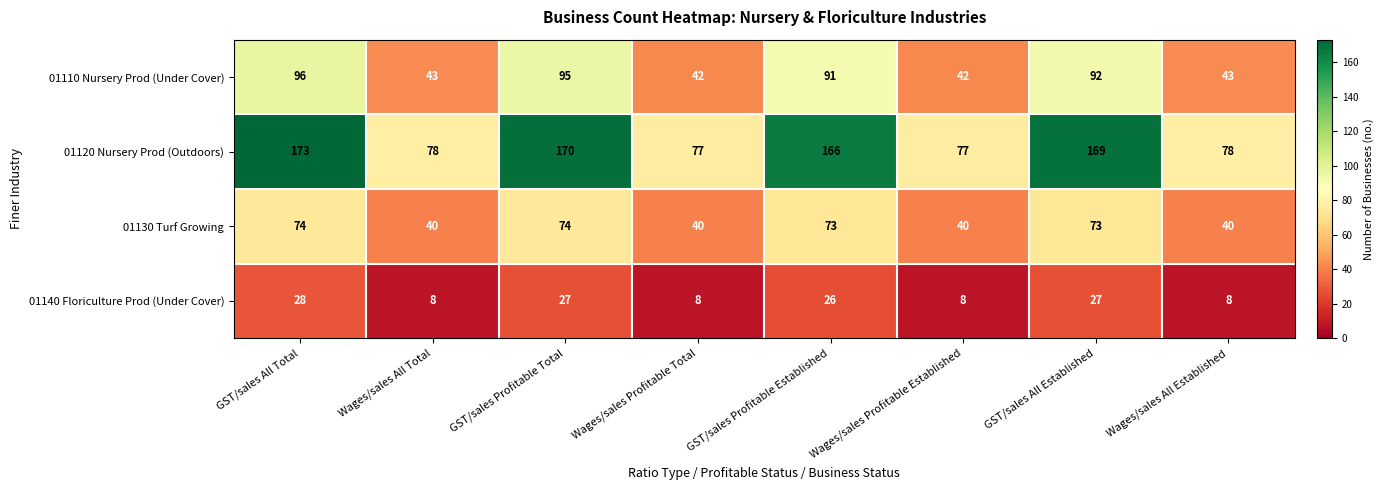

List the series in order of their peak value, lowest first.

01140 Floriculture Prod (Under Cover), 01130 Turf Growing, 01110 Nursery Prod (Under Cover), 01120 Nursery Prod (Outdoors)